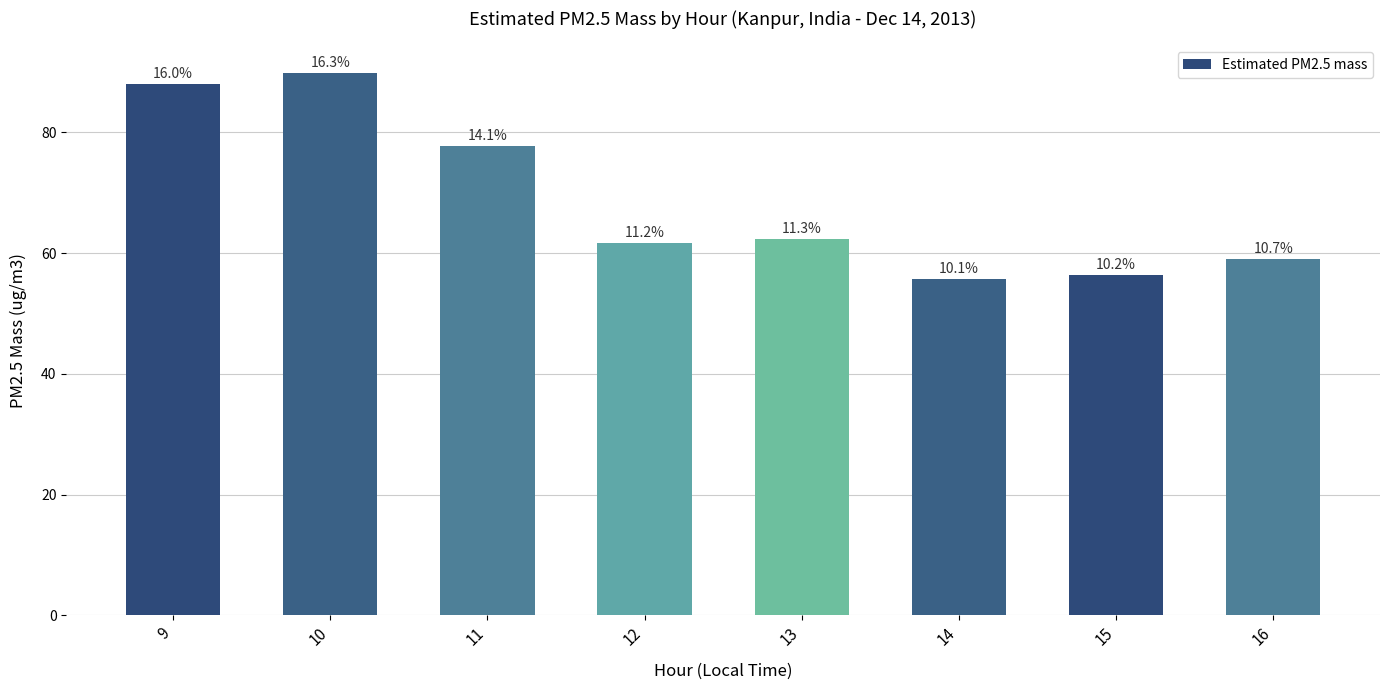

Reading left to right, list all the values displayed in this chart.

88.1	89.9	77.8	61.6	62.4	55.7	56.4	59.0